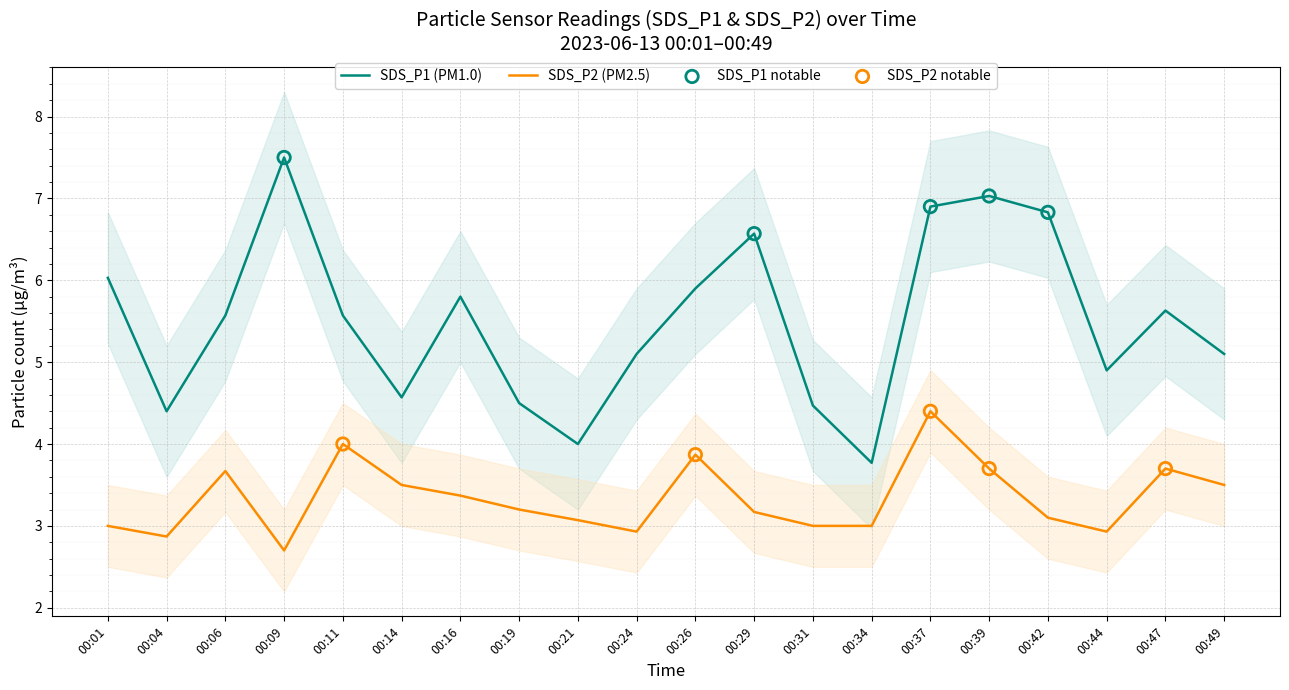

What is the total value across all series at 00:42?

9.9